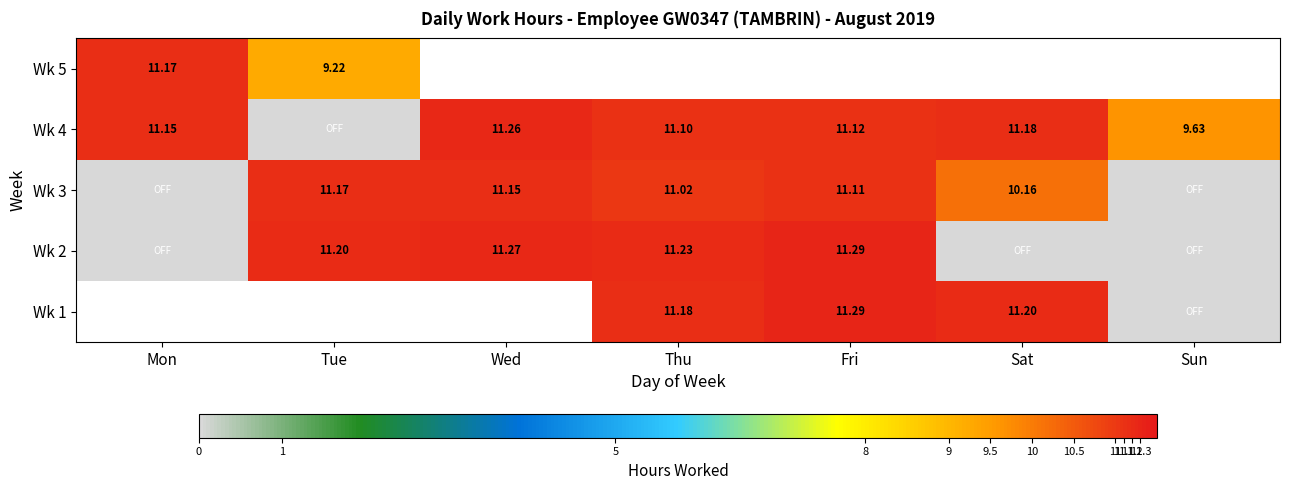

Is the value of Wk 3 at Thu greater than the value of Wk 4 at Sun?

Yes